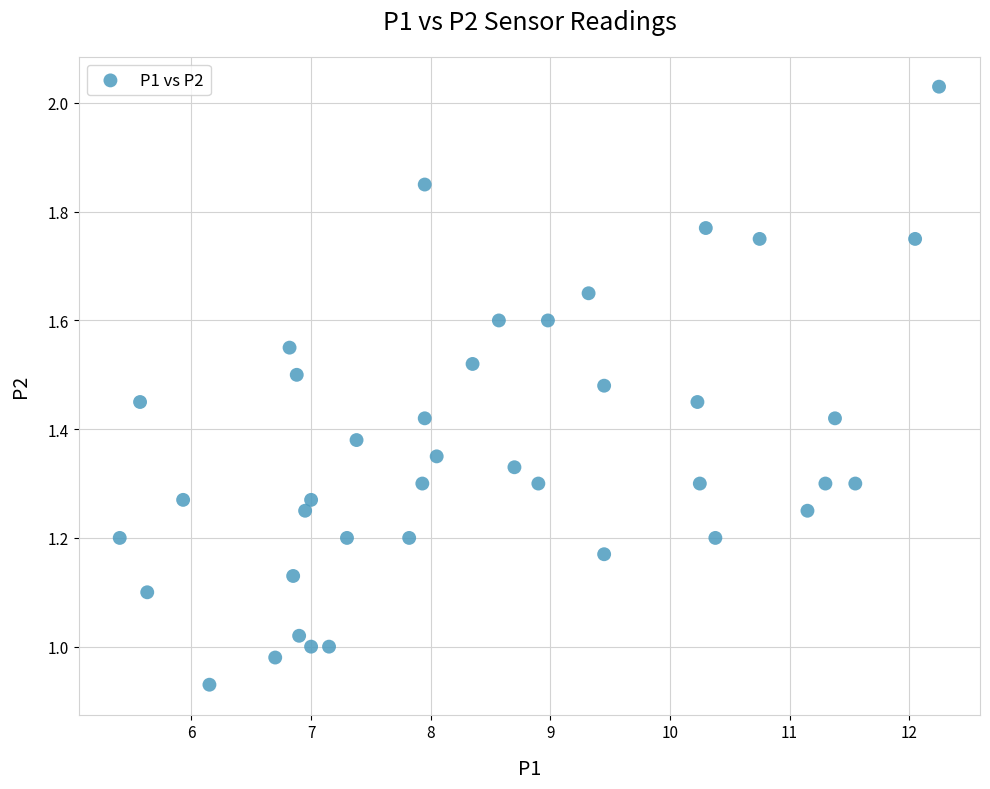

What is the range of X values (max minus min)?

6.8